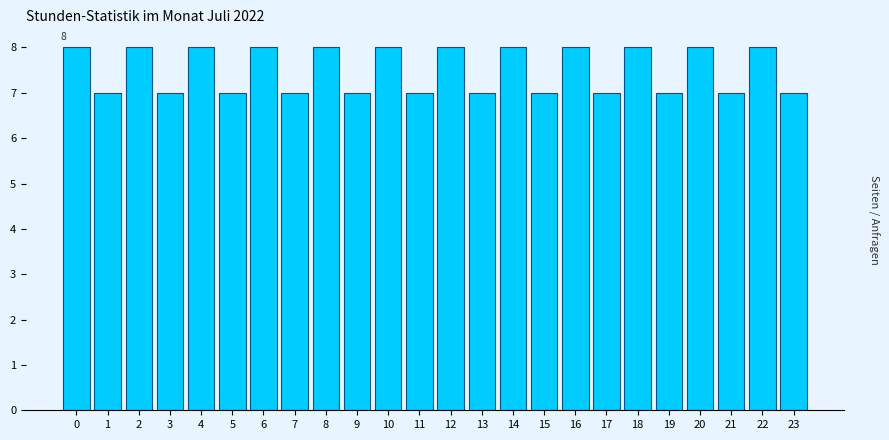

Reading right to left, what are all the values shown in this chart?

7	8	7	8	7	8	7	8	7	8	7	8	7	8	7	8	7	8	7	8	7	8	7	8